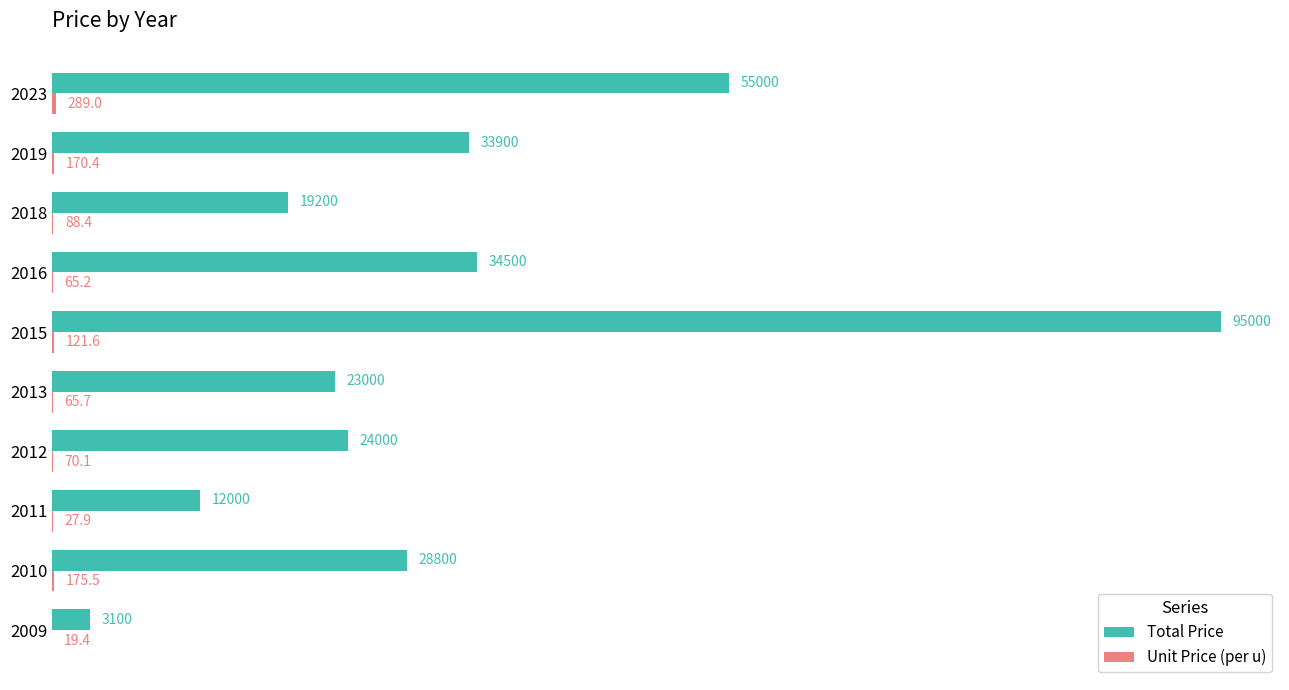

Which series has the largest total across all categories?

Total Price